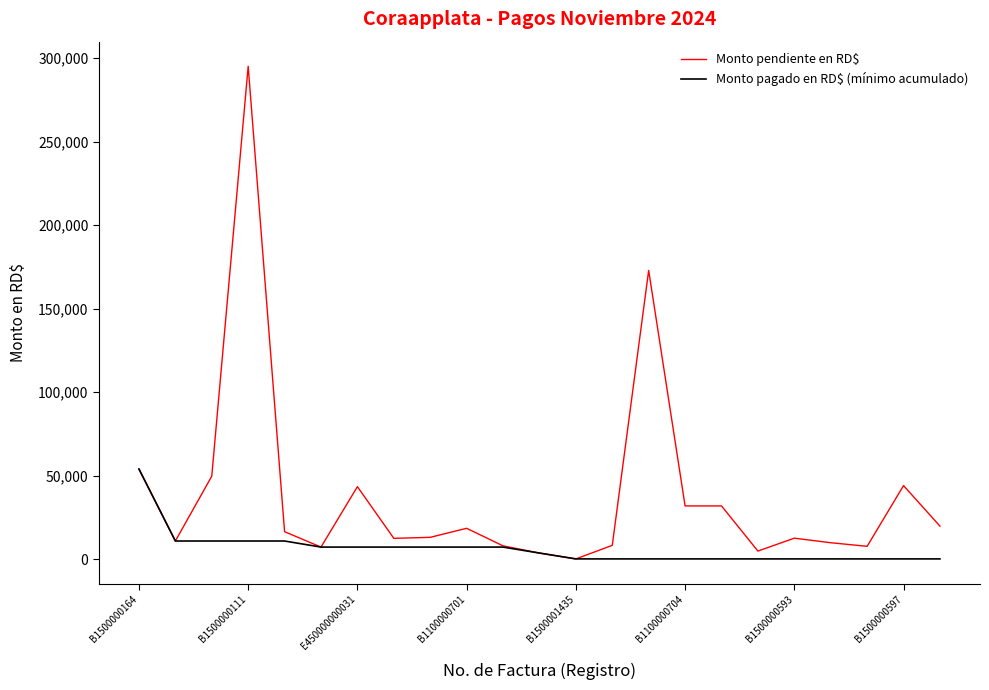

What is the maximum value shown in the chart?

295000.0